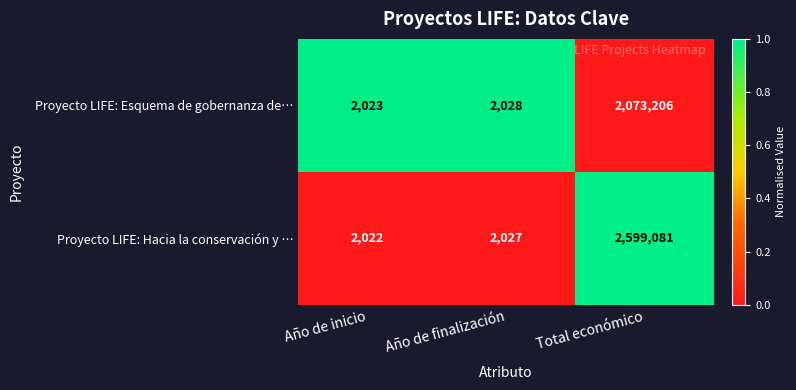

Is the value of Proyecto LIFE: Esquema de gobernanza de… at Año de inicio greater than the value of Proyecto LIFE: Hacia la conservación y … at Año de inicio?

Yes